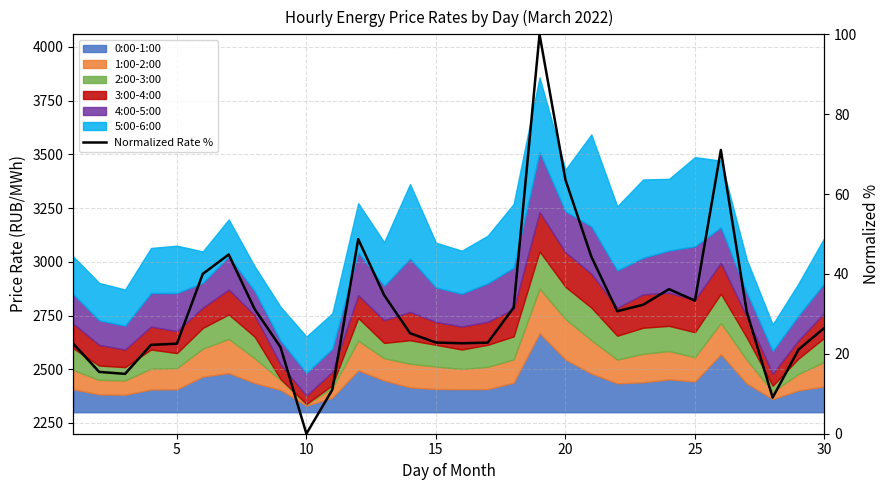

Count the number of values greater than 30.

15